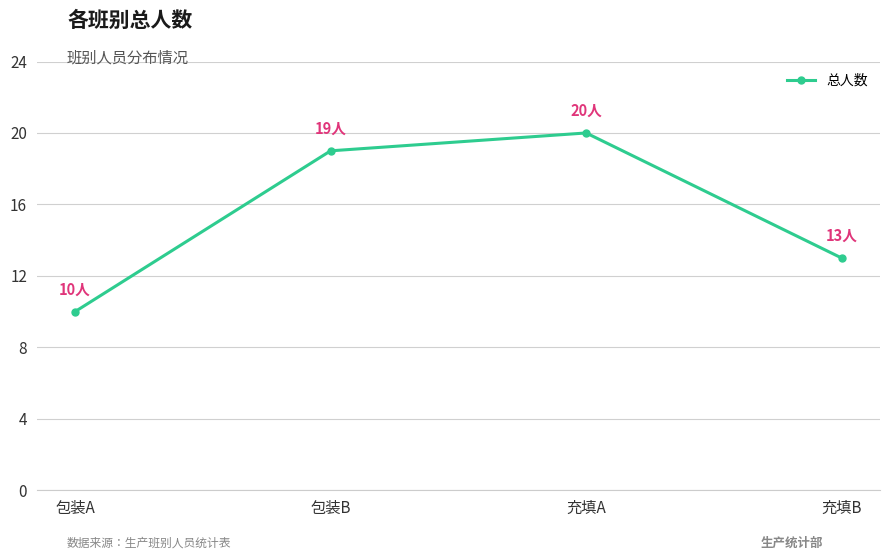

What value does the data have at 包装A, to the nearest 5?

10